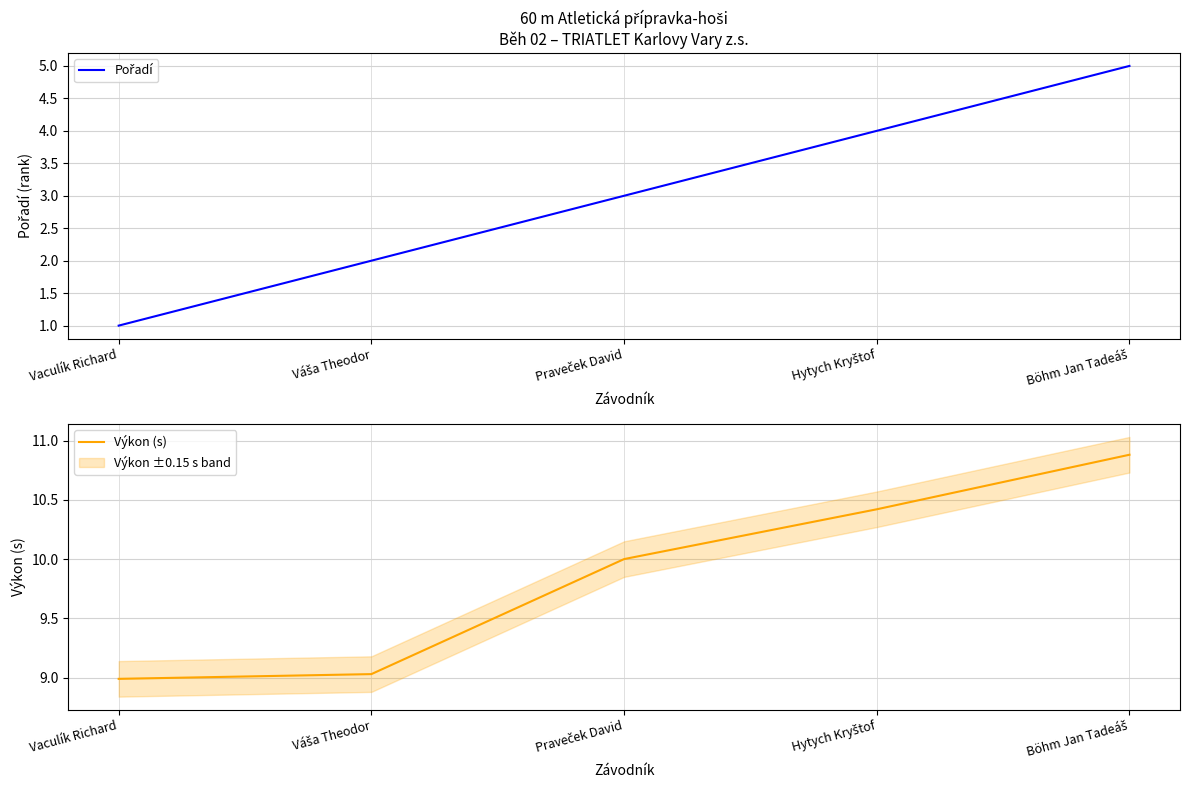

At which label does Pořadí reach its peak?

Böhm Jan Tadeáš